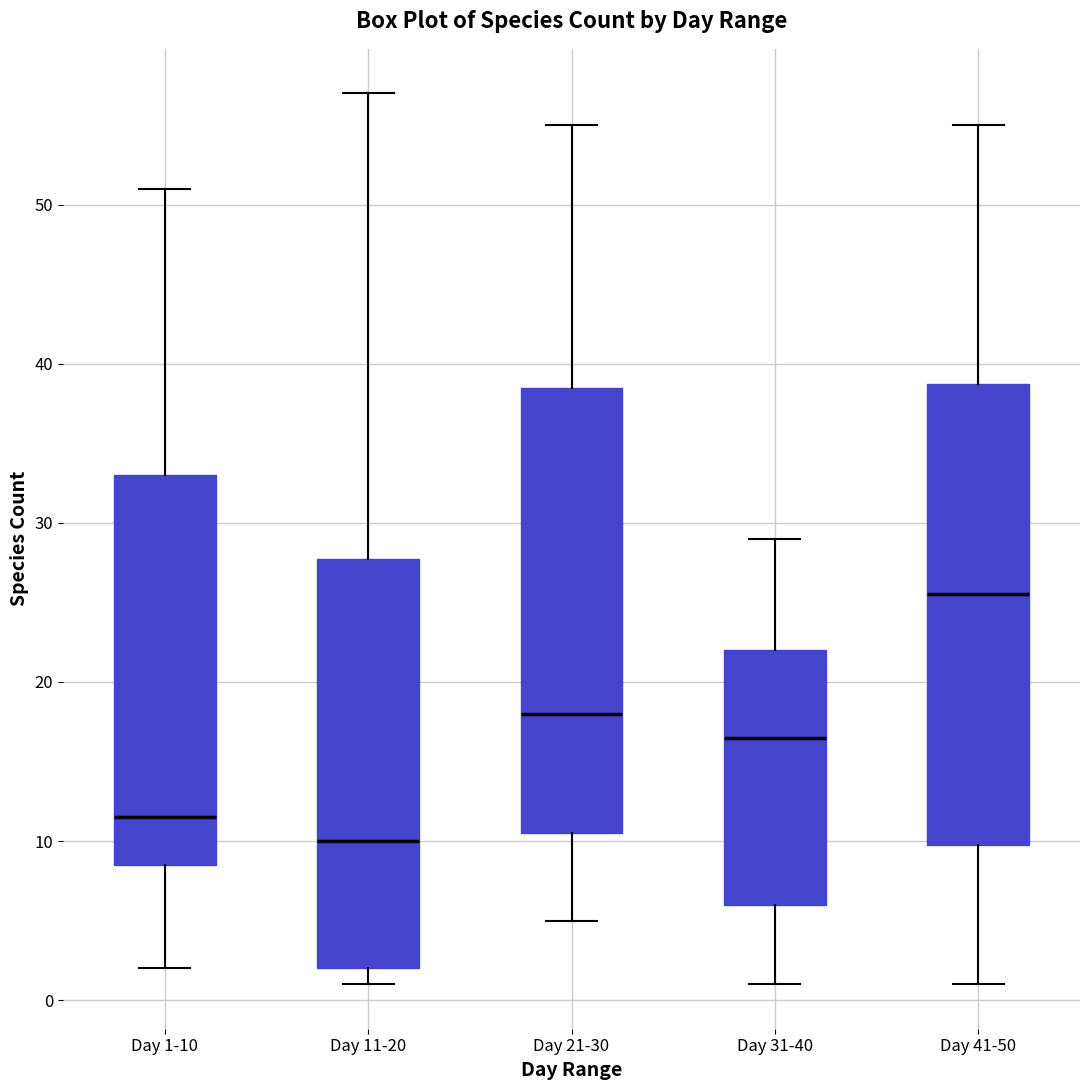

Comparing the boxes themselves (not the whiskers), which one is the tallest?

Day 41-50